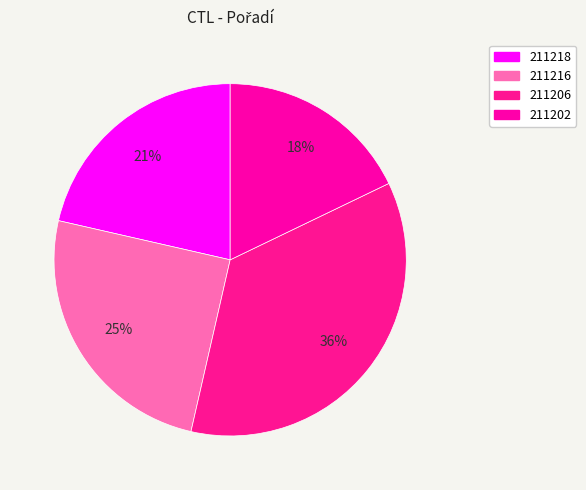

Which has a higher value, 211206 or 211202?

211206